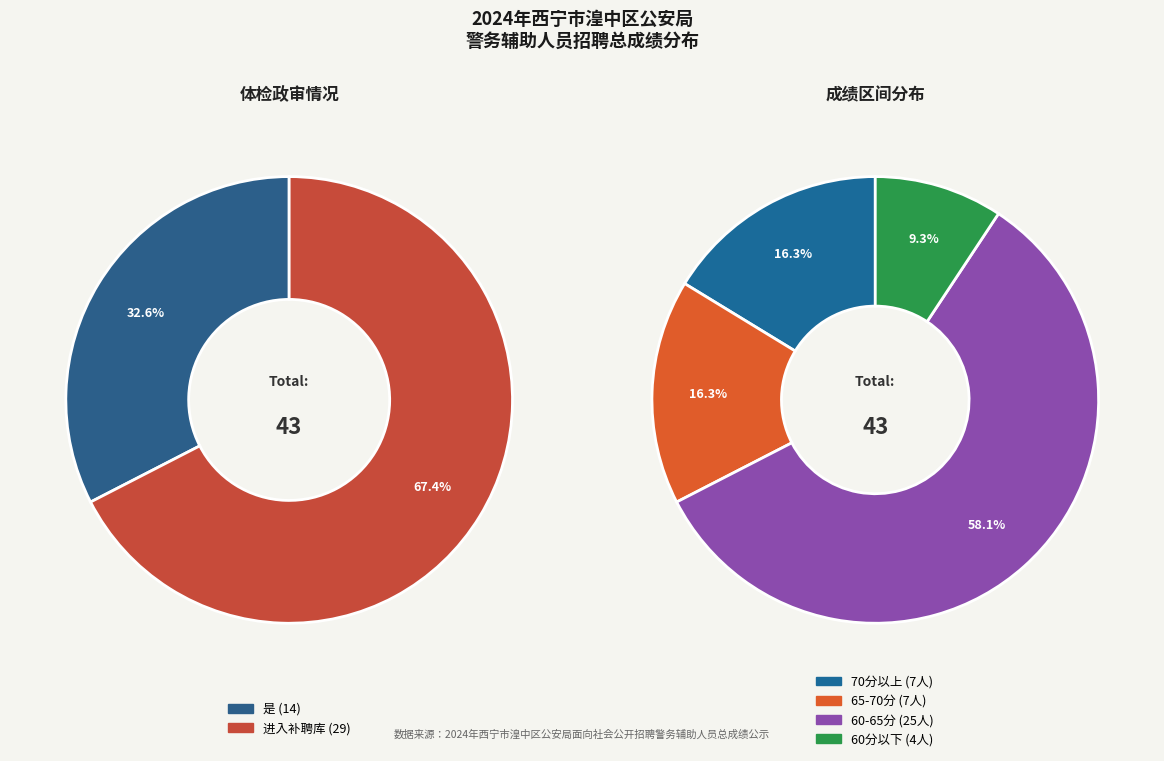

What is the change in value from 是 to 进入补聘库?

+15